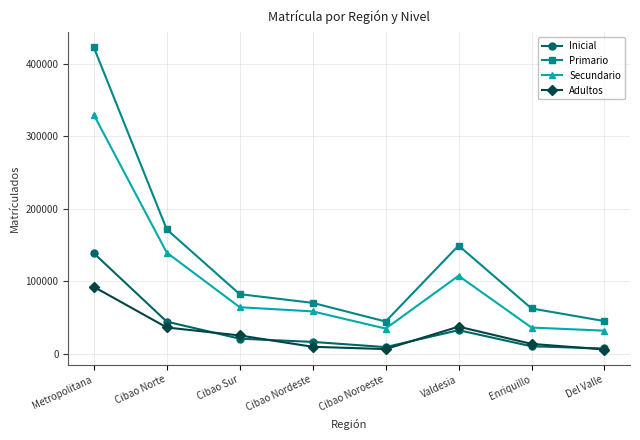

True or false: Adultos has more than 0 interior local peaks.

True